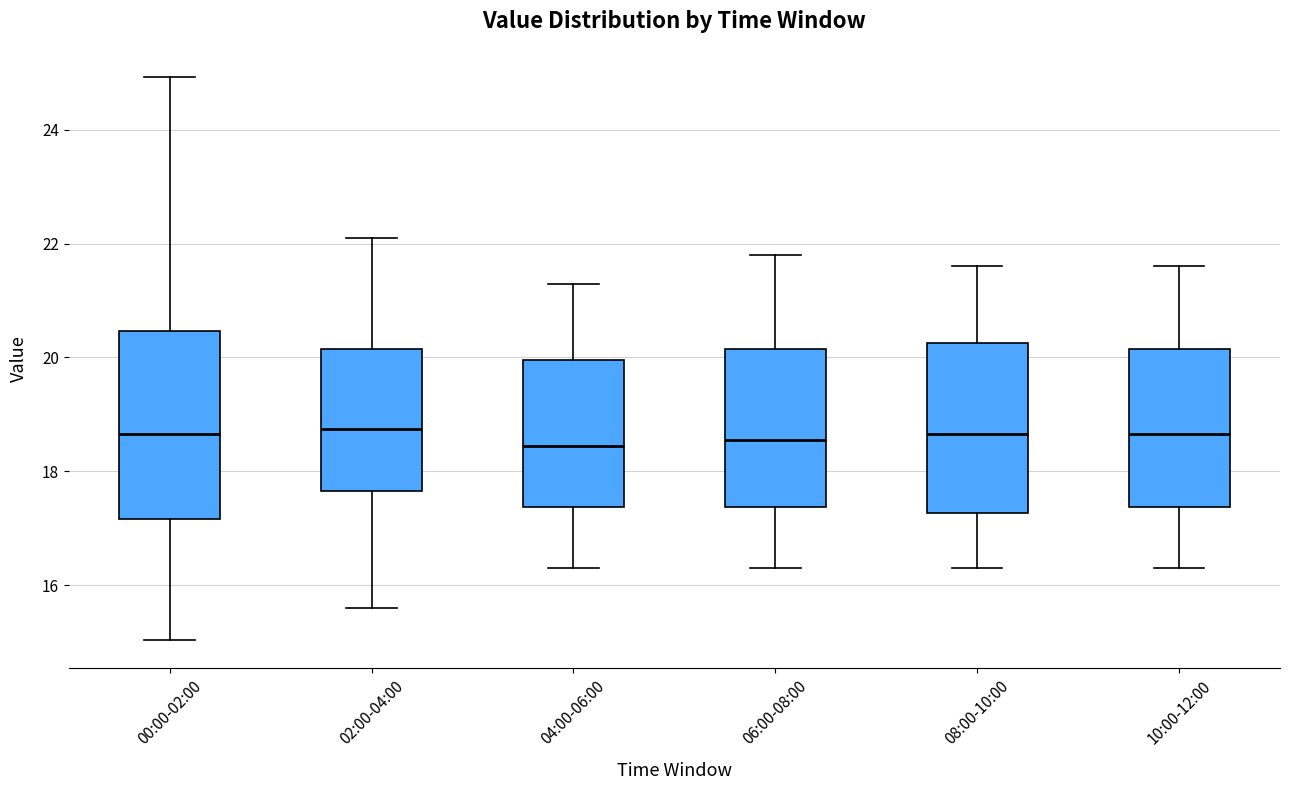

Where does the median line of the box for 02:00-04:00 sit on the y-axis? The values are not printed on the chart, so give them approximately, as read against the axis.

18.8